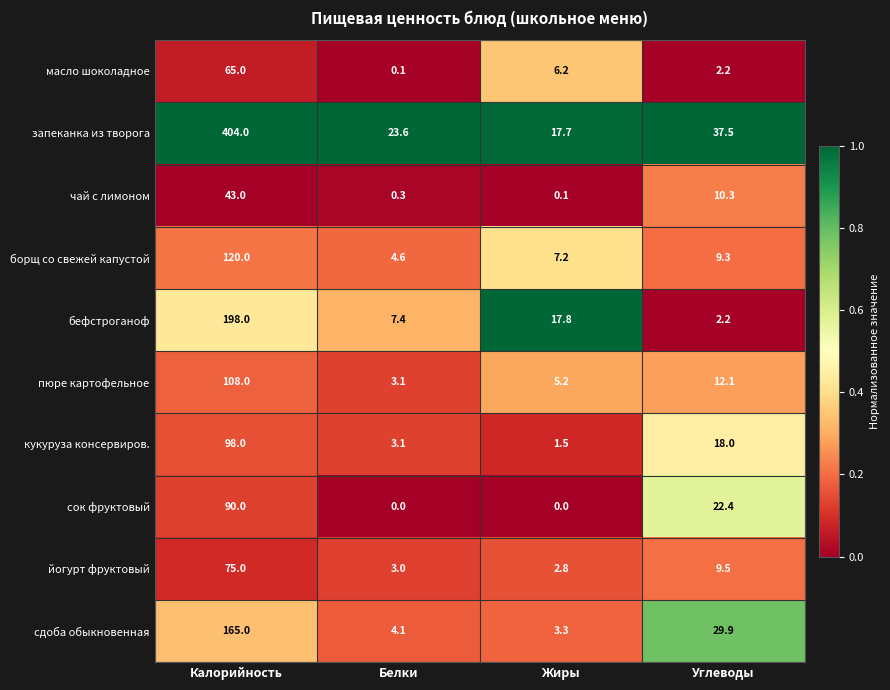

Rank the series by their maximum value, from lowest to highest.

чай с лимоном, масло шоколадное, йогурт фруктовый, сок фруктовый, кукуруза консервиров., пюре картофельное, борщ со свежей капустой, сдоба обыкновенная, бефстроганоф, запеканка из творога